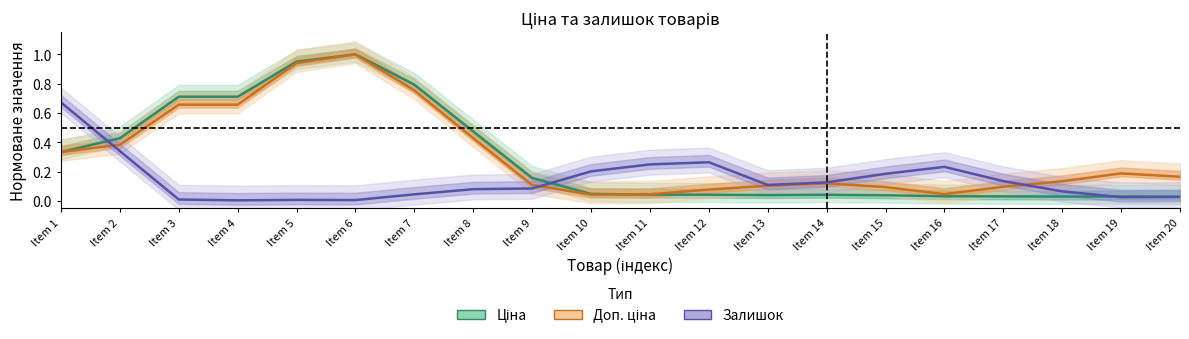

Where is the first local maximum for Ціна?

Item 6